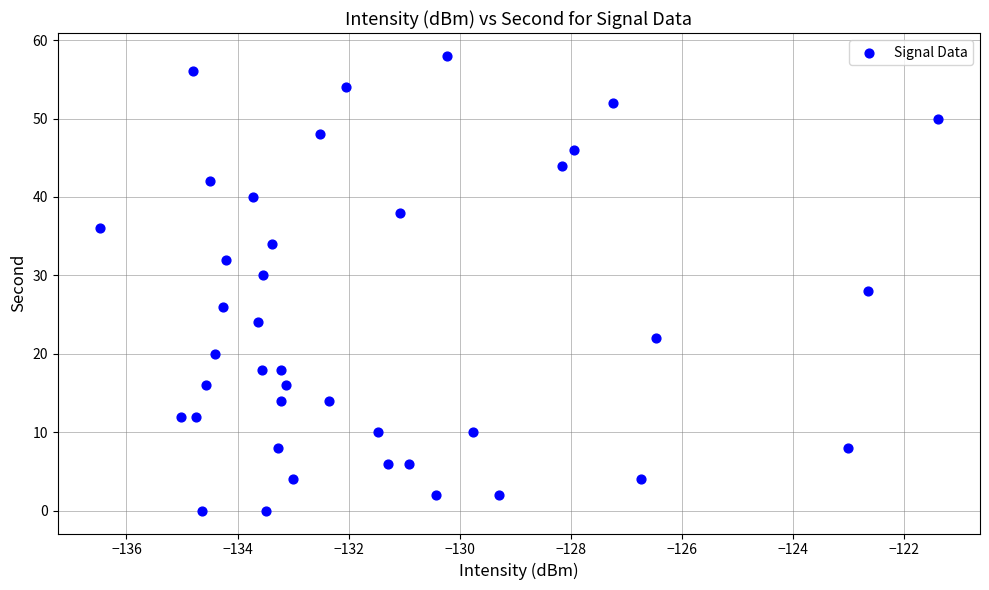

What is the range of Y values (max minus min)?

58